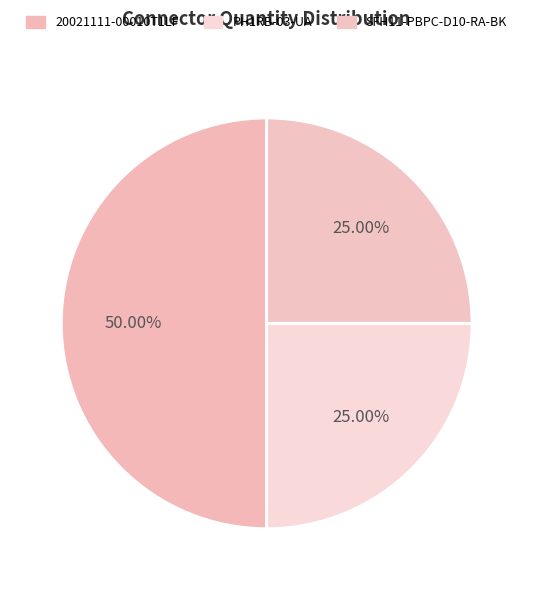

Count the number of slices in the pie.

3